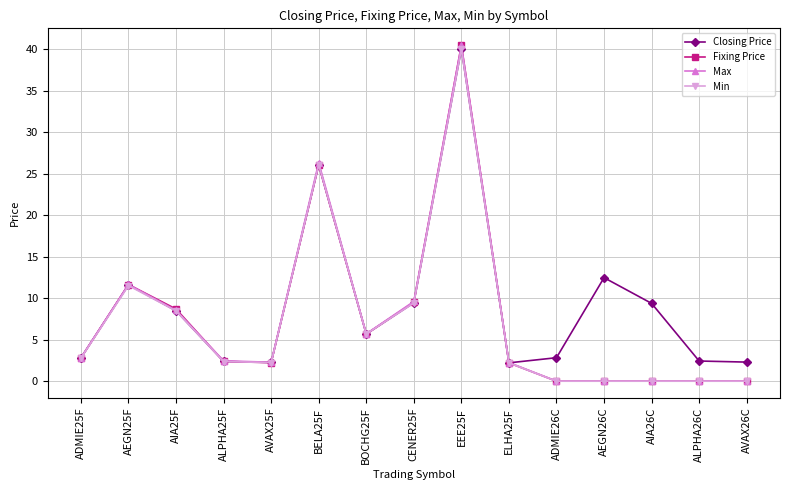

What is the label of the 7th point from the right?

EEE25F